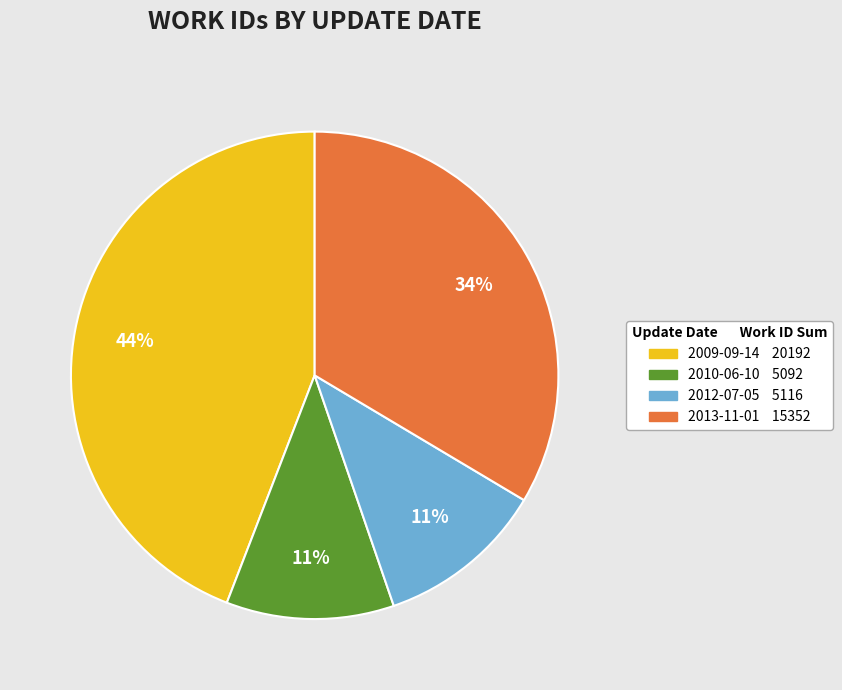

To the nearest percent, what is the average slice percentage?

25%